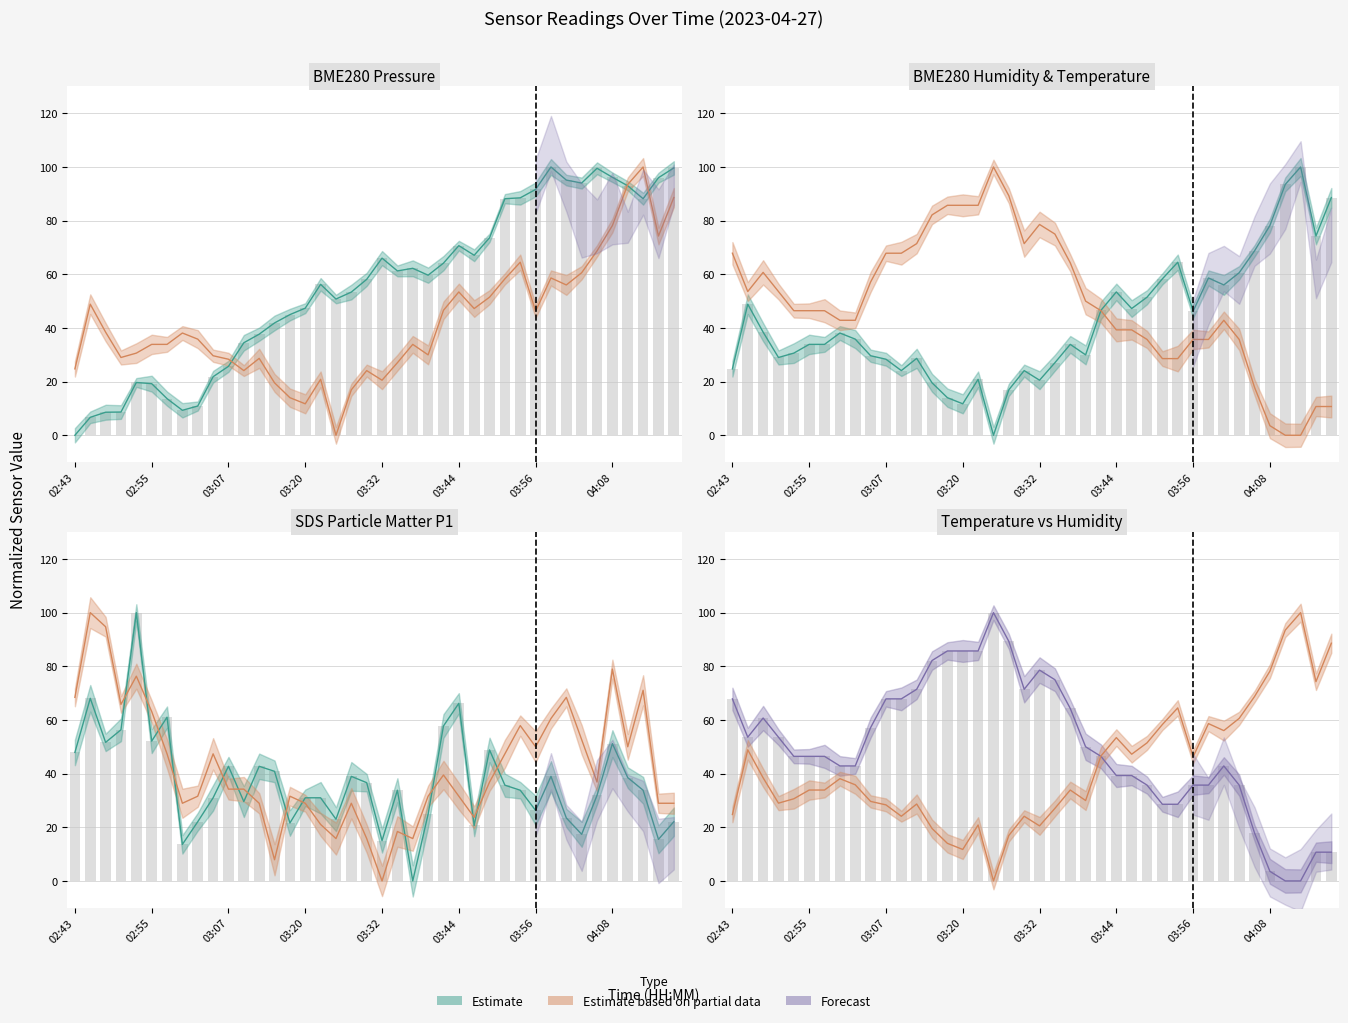

What is the average value of the SDS_P1 series?

36.9